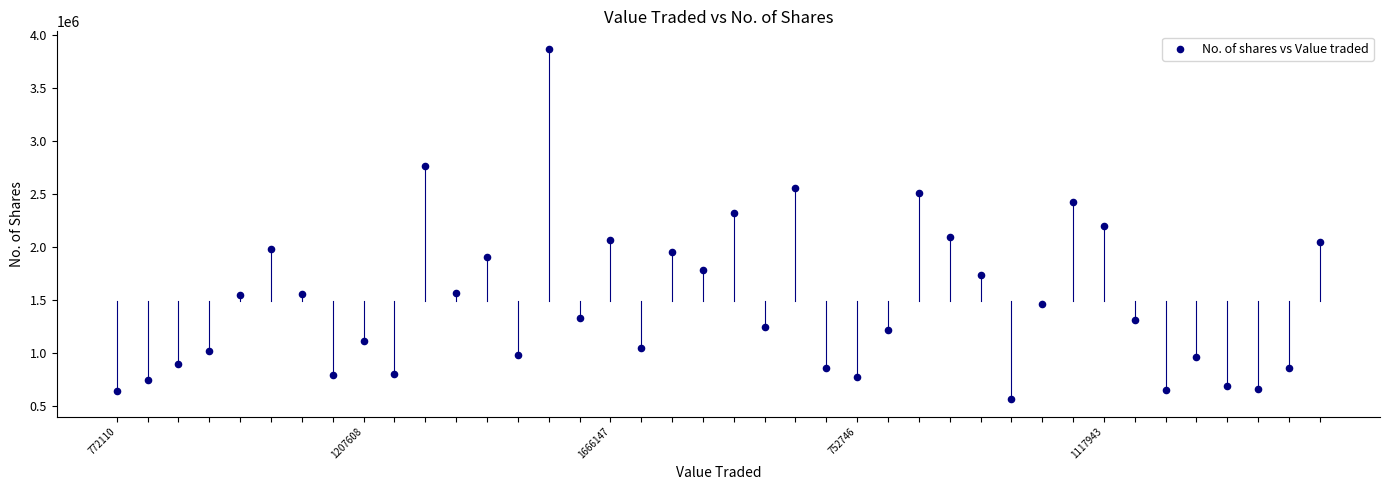

What is the range of Y values (max minus min)?

3310359